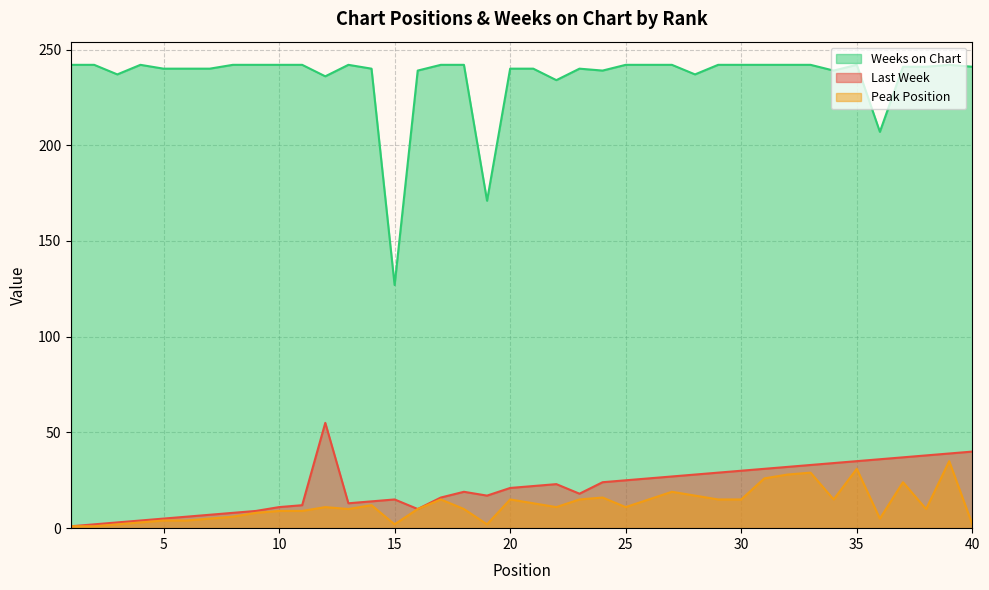

True or false: Last Week has more than 2 points higher than both neighbors.

True